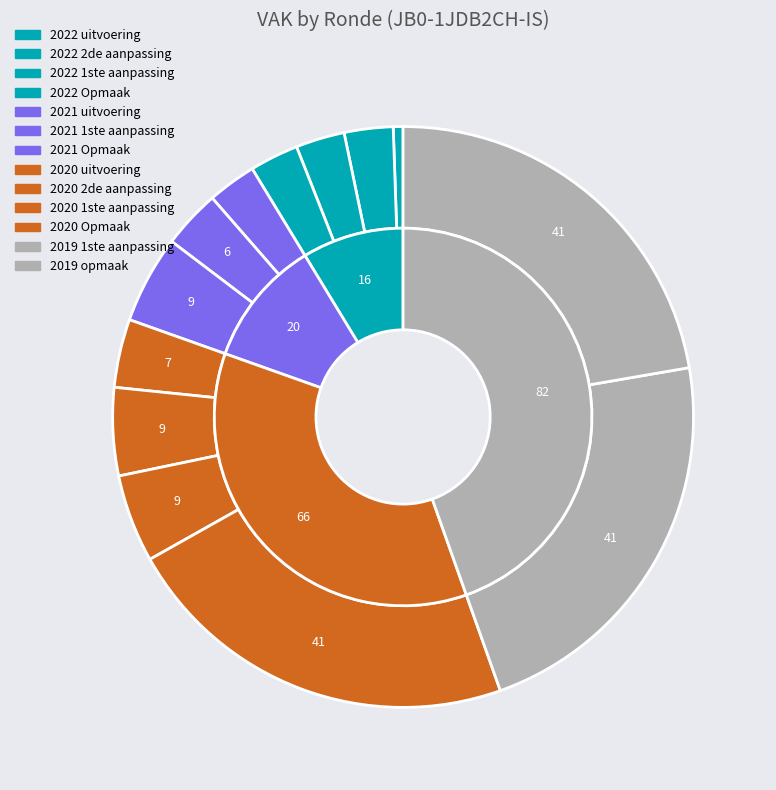

What is the largest slice in the pie chart?

2020 Opmaak